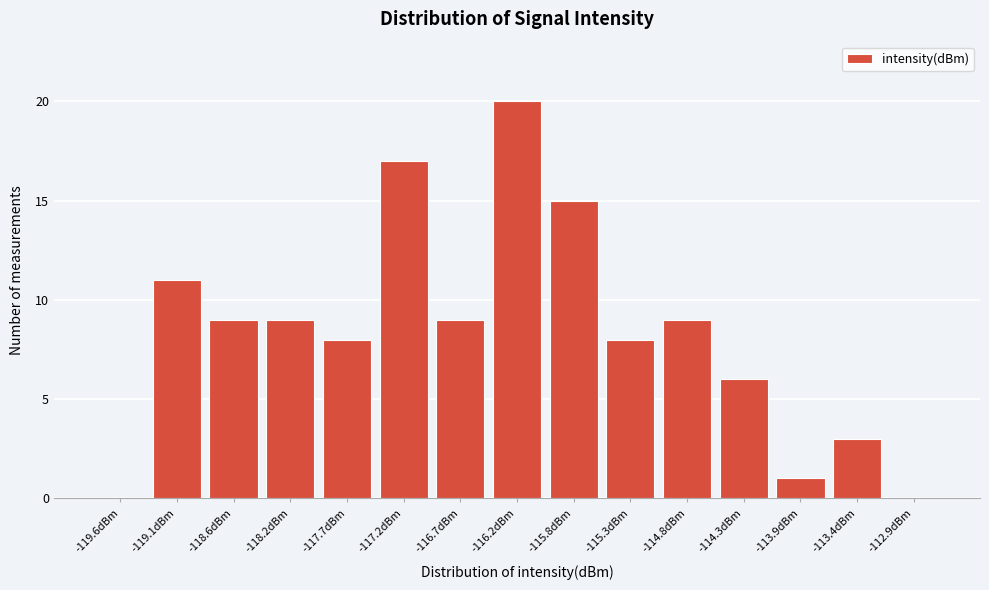

Reading right to left, list all the values displayed in this chart.

-112.9dBm=0	-113.4dBm=3	-113.9dBm=1	-114.3dBm=6	-114.8dBm=9	-115.3dBm=8	-115.8dBm=15	-116.2dBm=20	-116.7dBm=9	-117.2dBm=17	-117.7dBm=8	-118.2dBm=9	-118.6dBm=9	-119.1dBm=11	-119.6dBm=0